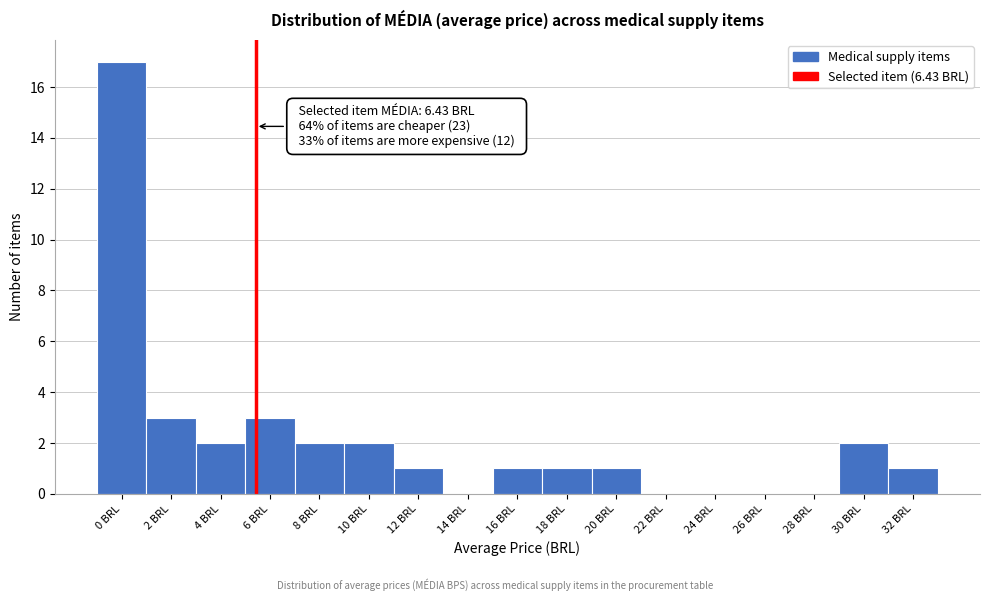

Reading right to left, what are all the values shown in this chart?

32 BRL=1	30 BRL=2	28 BRL=0	26 BRL=0	24 BRL=0	22 BRL=0	20 BRL=1	18 BRL=1	16 BRL=1	14 BRL=0	12 BRL=1	10 BRL=2	8 BRL=2	6 BRL=3	4 BRL=2	2 BRL=3	0 BRL=17